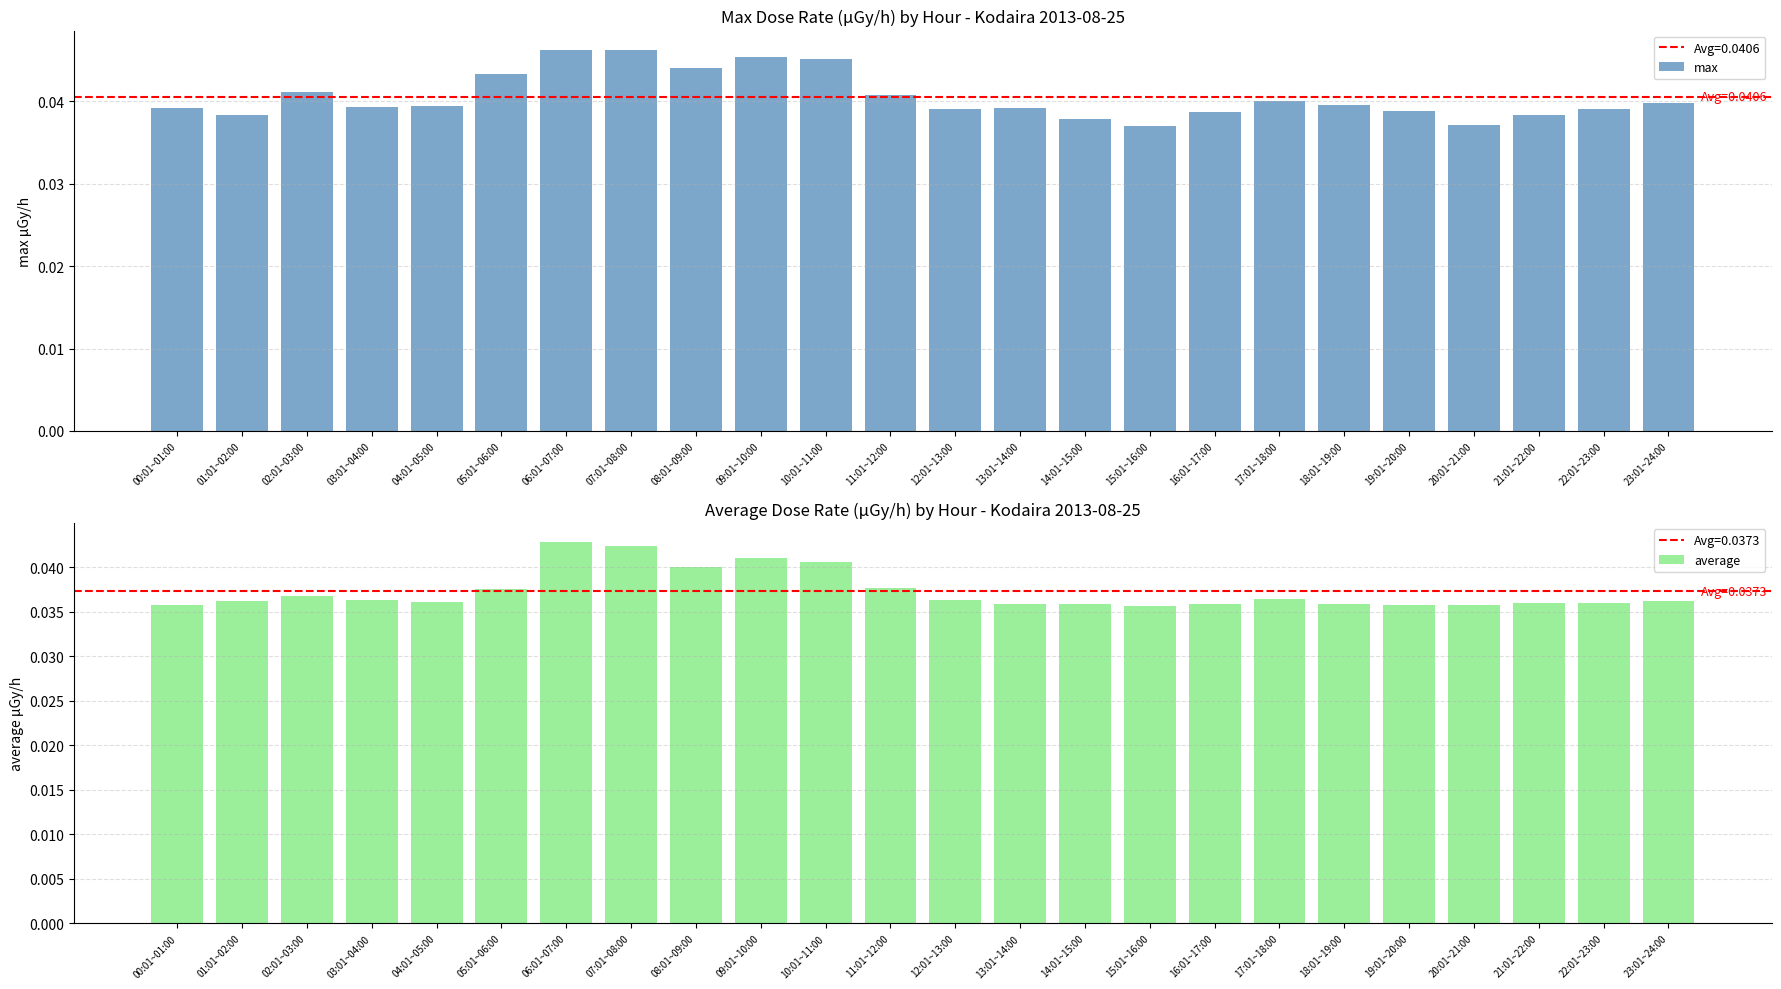

Are the bars horizontal?

No